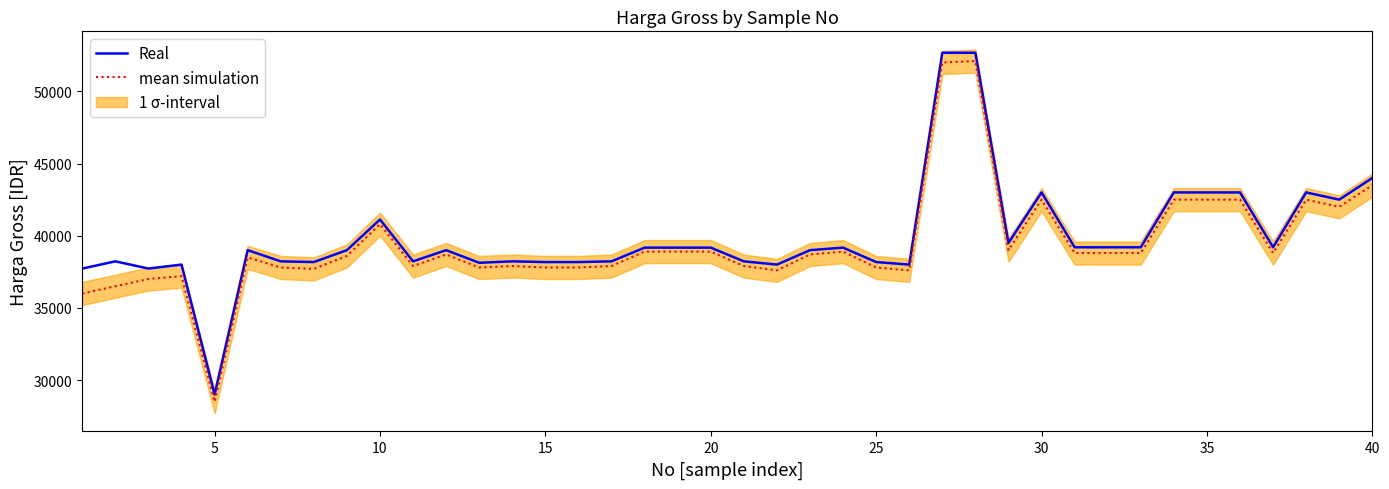

What is the approximate value of Real at 40?

44000